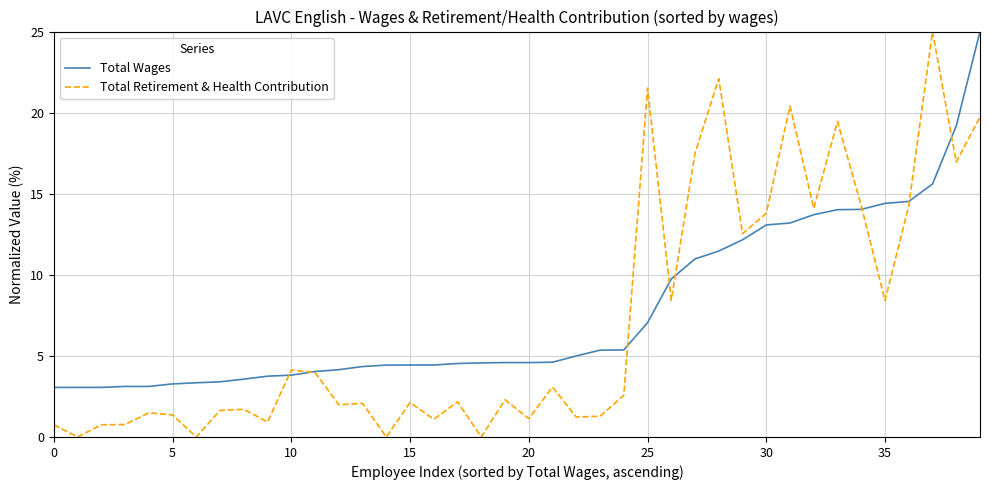

Which series has the largest range (max minus min)?

Total Retirement & Health Contribution